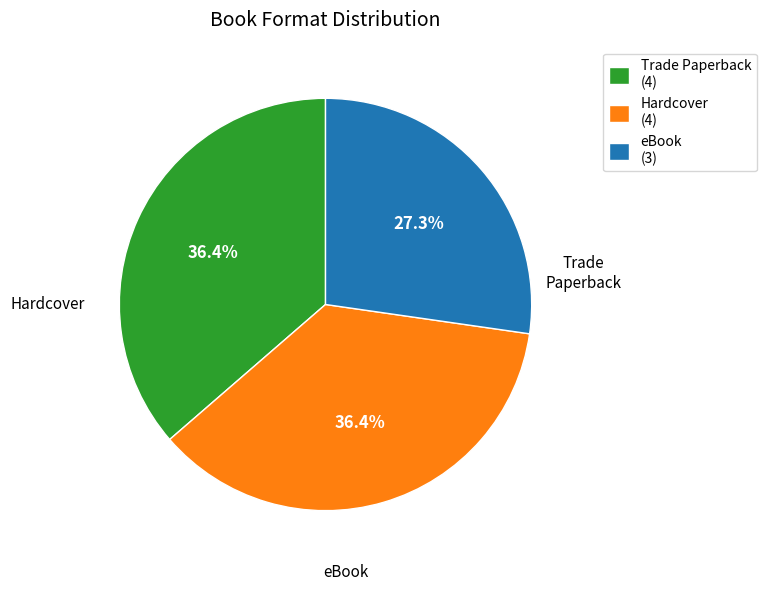

Count the number of slices in the pie.

3